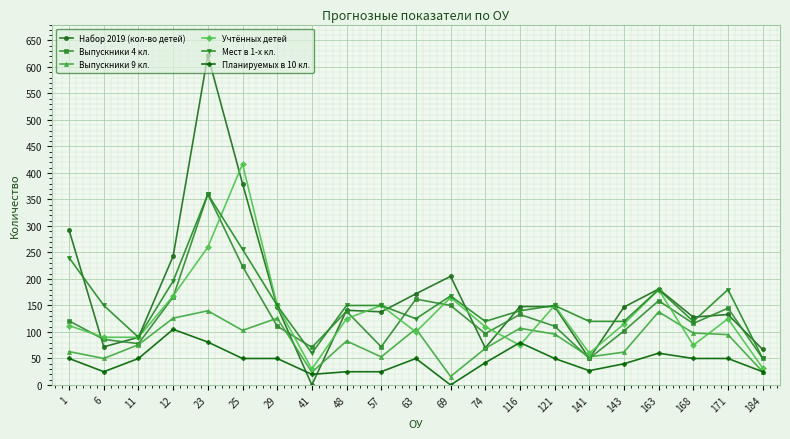

Which series has the largest range (max minus min)?

Набор 2019 (кол-во детей)